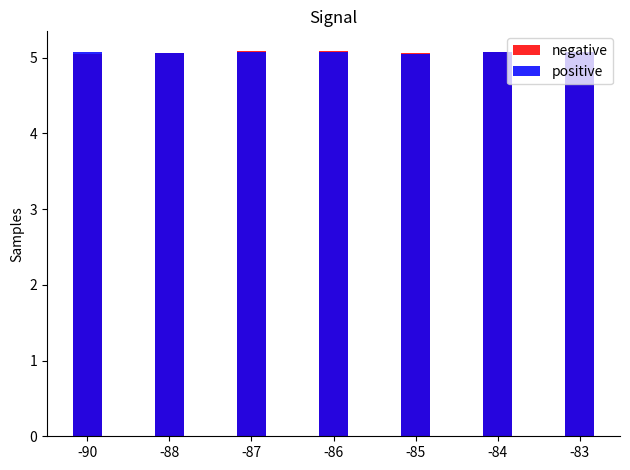

How many distinct data groups are displayed?

2